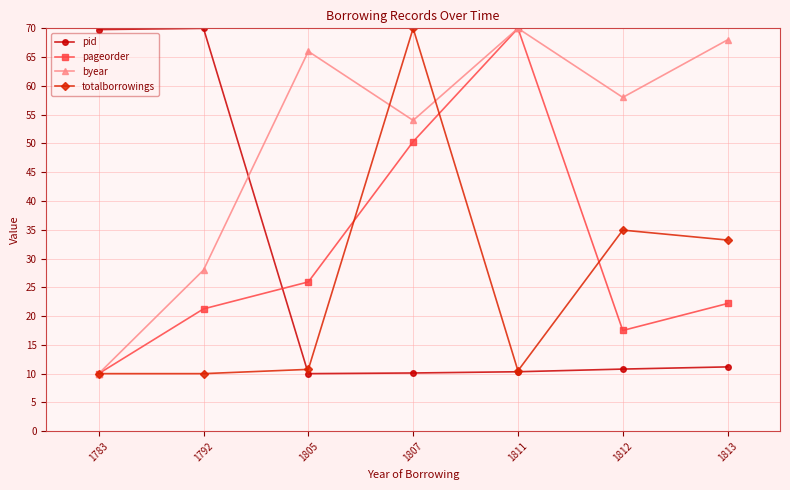

Is it true that totalborrowings equals 10.0 at 1783?

True